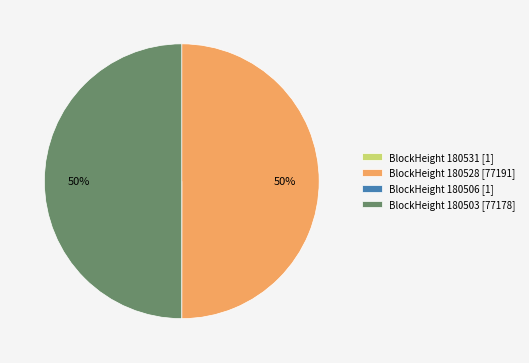

To the nearest percent, what portion does BlockHeight 180503 [77178] represent?

50%